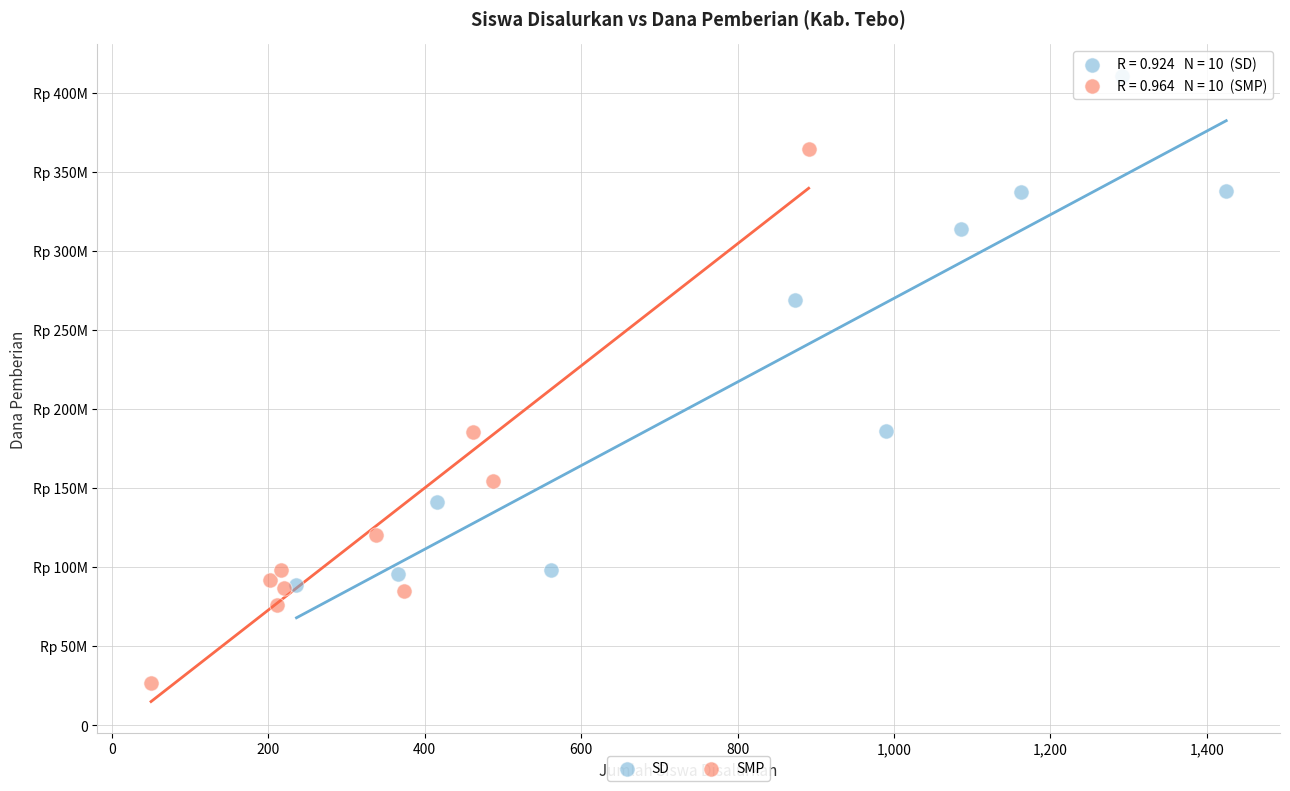

What are all the series names shown in the legend?

SD, SMP